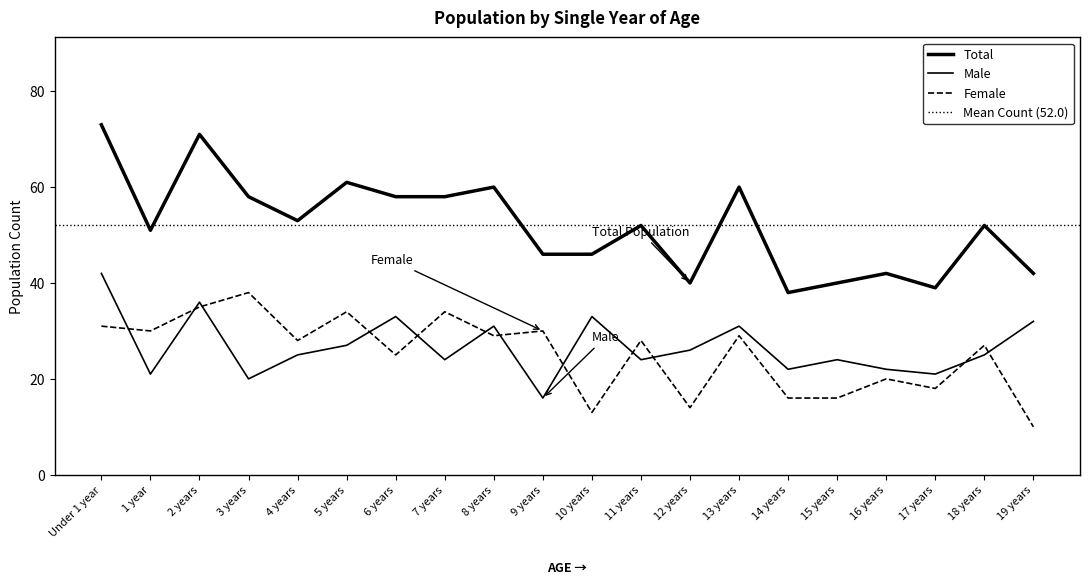

At which category does Female reach its first local valley?

1 year